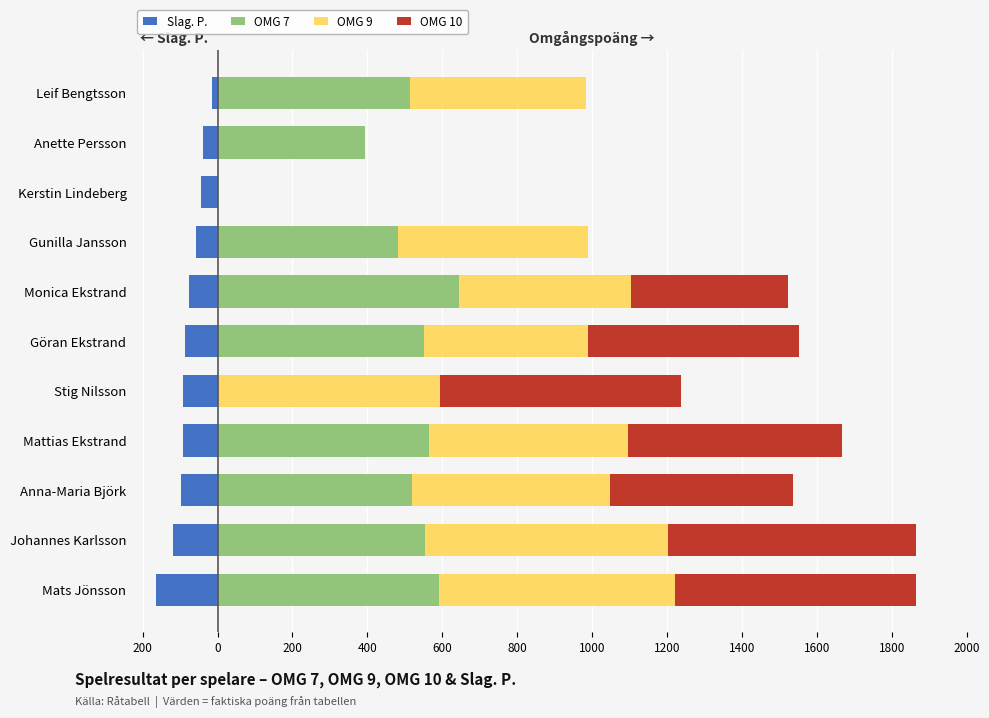

What are all the series names shown in the legend?

Slag. P., OMG 7, OMG 9, OMG 10